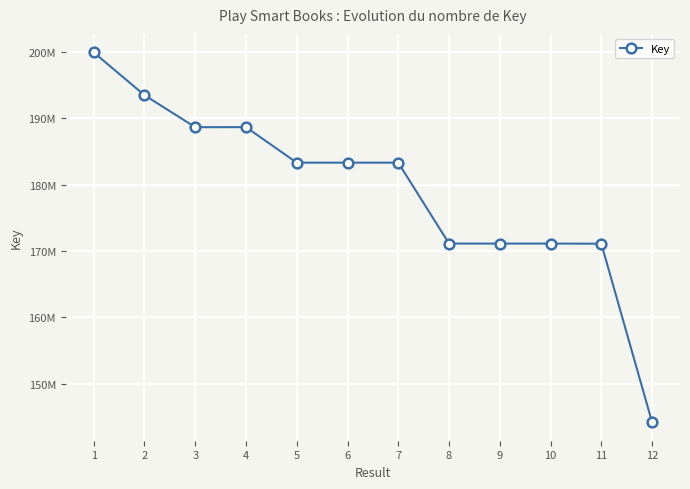

Is it true that the value at 11 is 171102277?

True